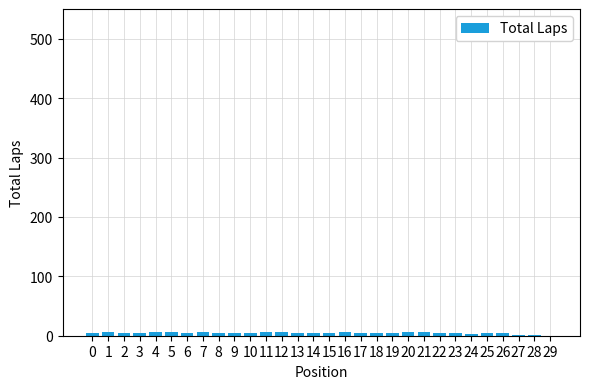

What is the sum of all values?

138